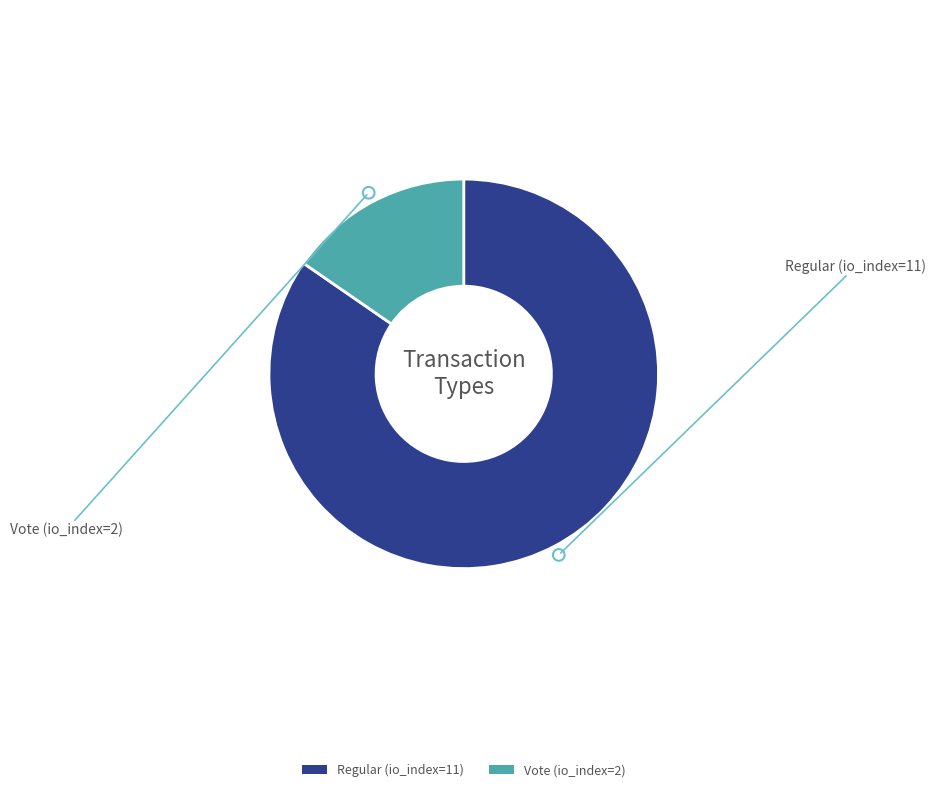

What is the largest slice in the pie chart?

Regular (io_index=11)